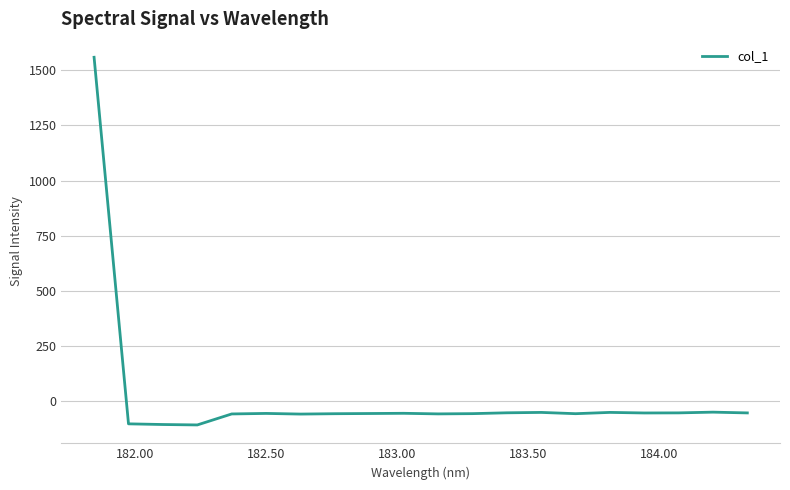

What is the minimum value shown in the chart?

-108.0